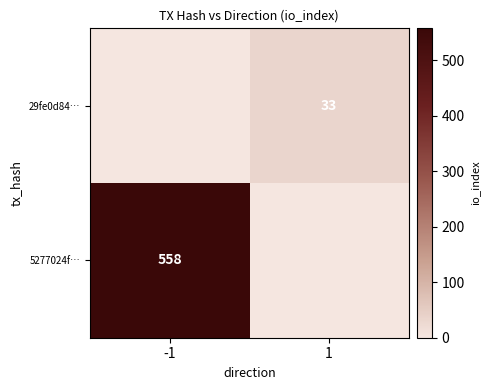

Is it true that 5277024f… equals 558 at -1?

True